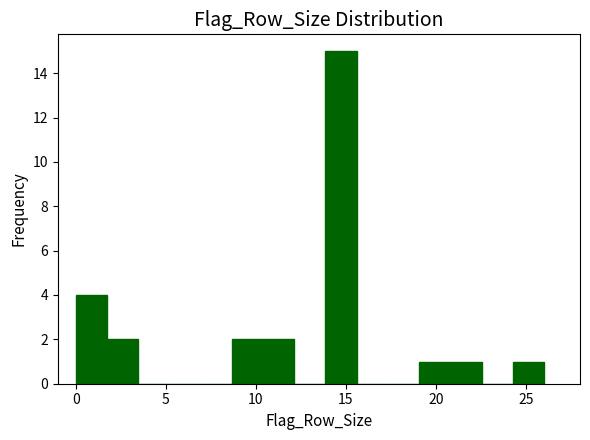

Around what value on the x-axis is the tallest bar? Give the approximate position of its centre, as read against the axis.

14.5